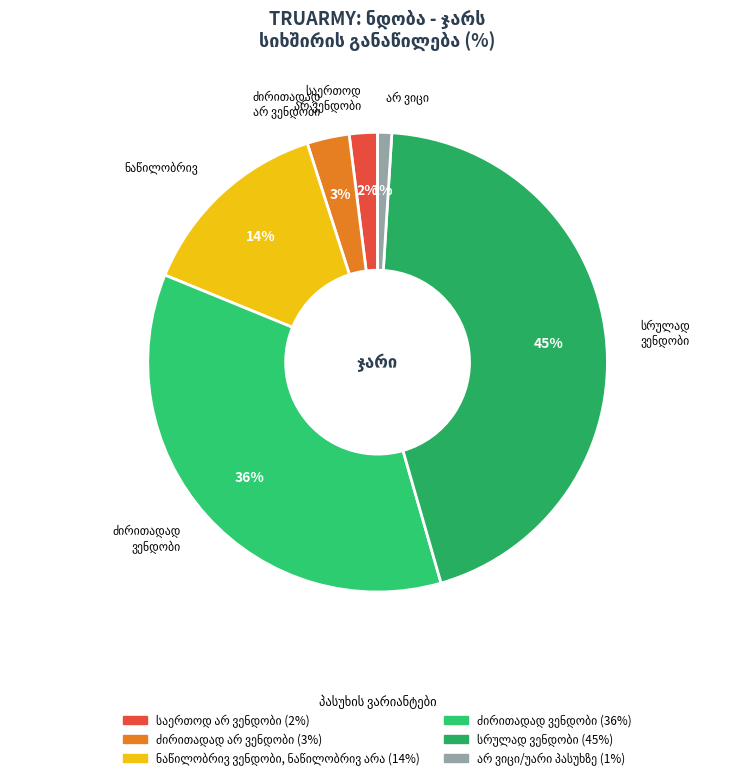

To the nearest percent, what is the average slice percentage?

17%